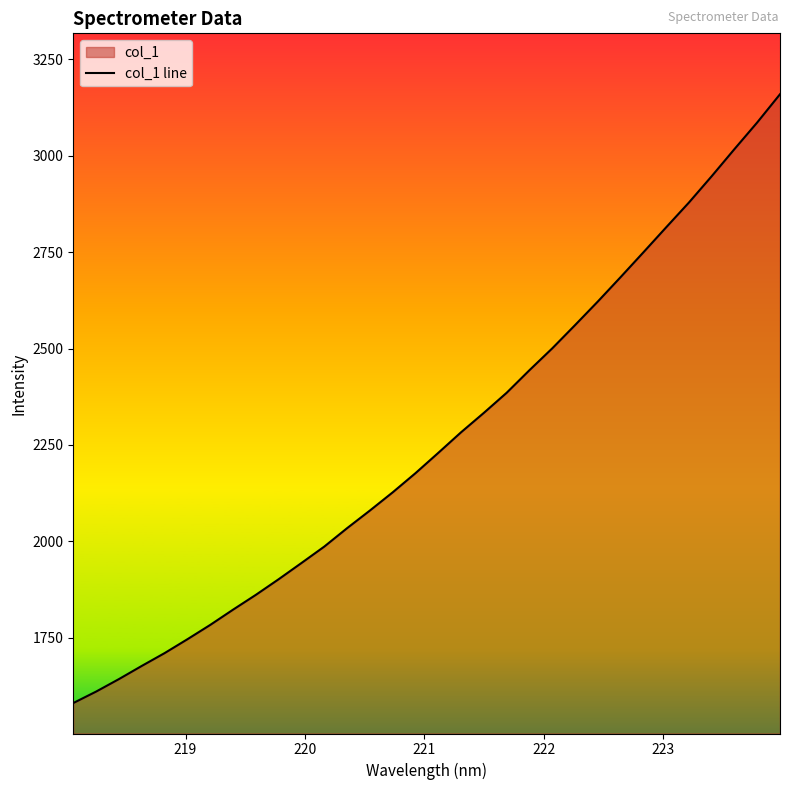

What is the maximum value shown in the chart?

3159.8